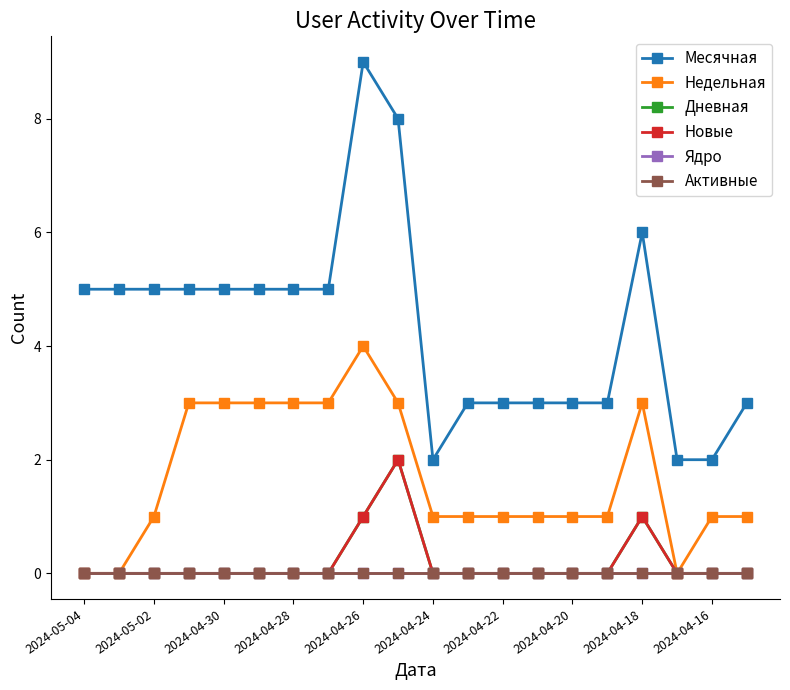

How many lines are shown in the chart?

6